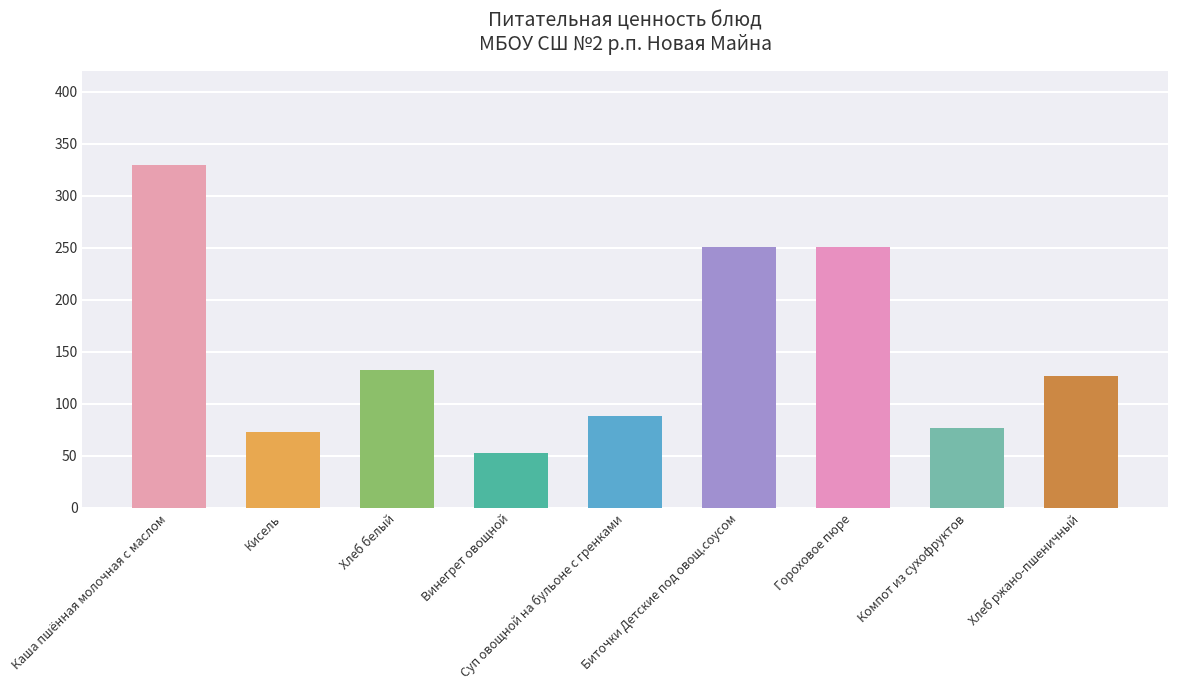

What is the sum of the values at Суп овощной на бульоне с гренками and Биточки Детские под овощ.соусом?

339